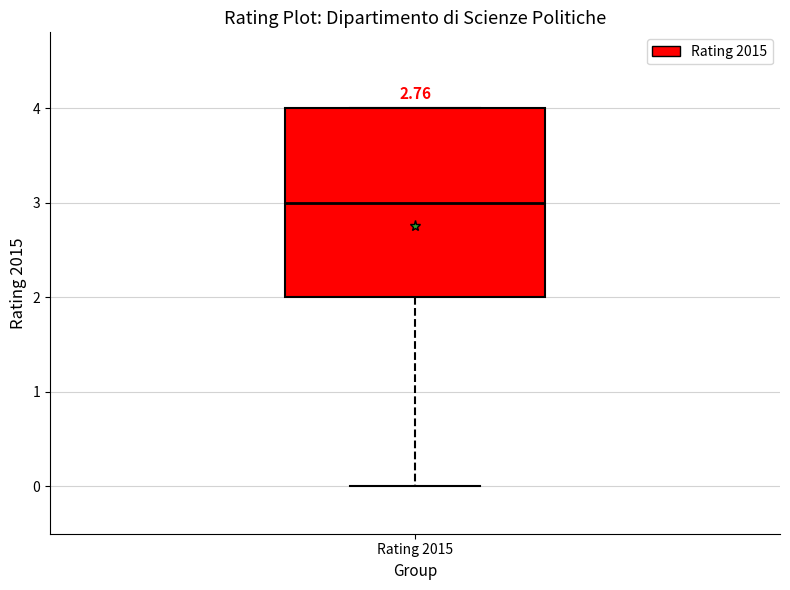

Transcribe this box plot: give where the median line is, the range the box spans, and where the two whiskers end, as read against the y-axis. The values are not printed on the chart, so give them approximately, as read against the axis.

median 3, box 2 to 4, whiskers 0 to 4